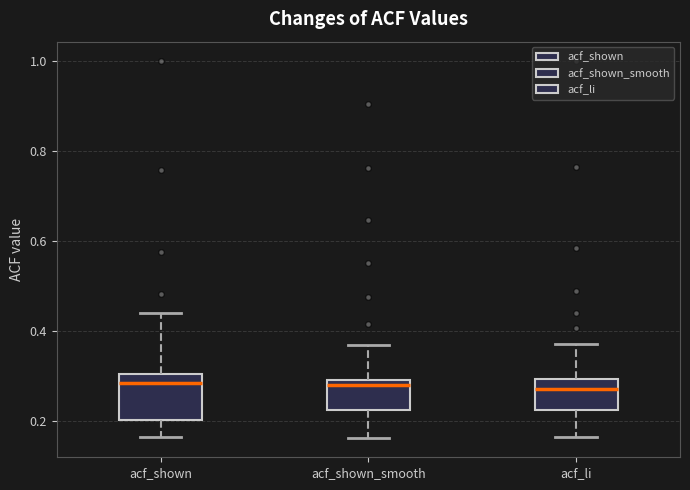

Which box is the tallest, from its lower edge to its upper edge?

acf_shown